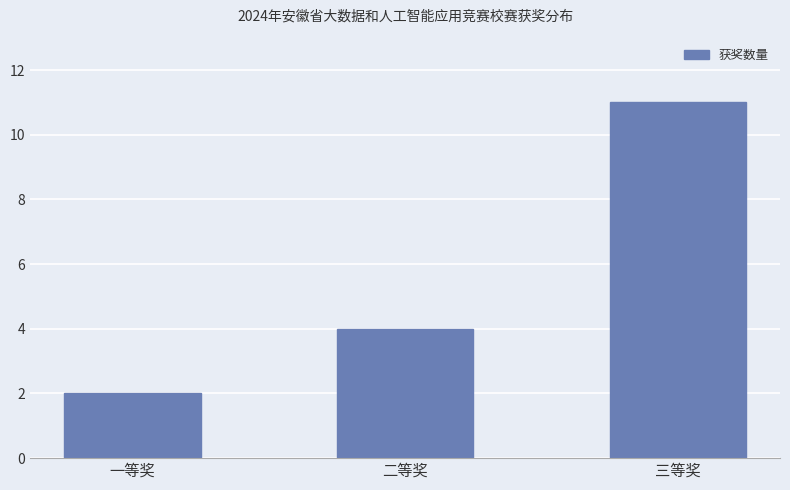

Read the value at 二等奖.

4